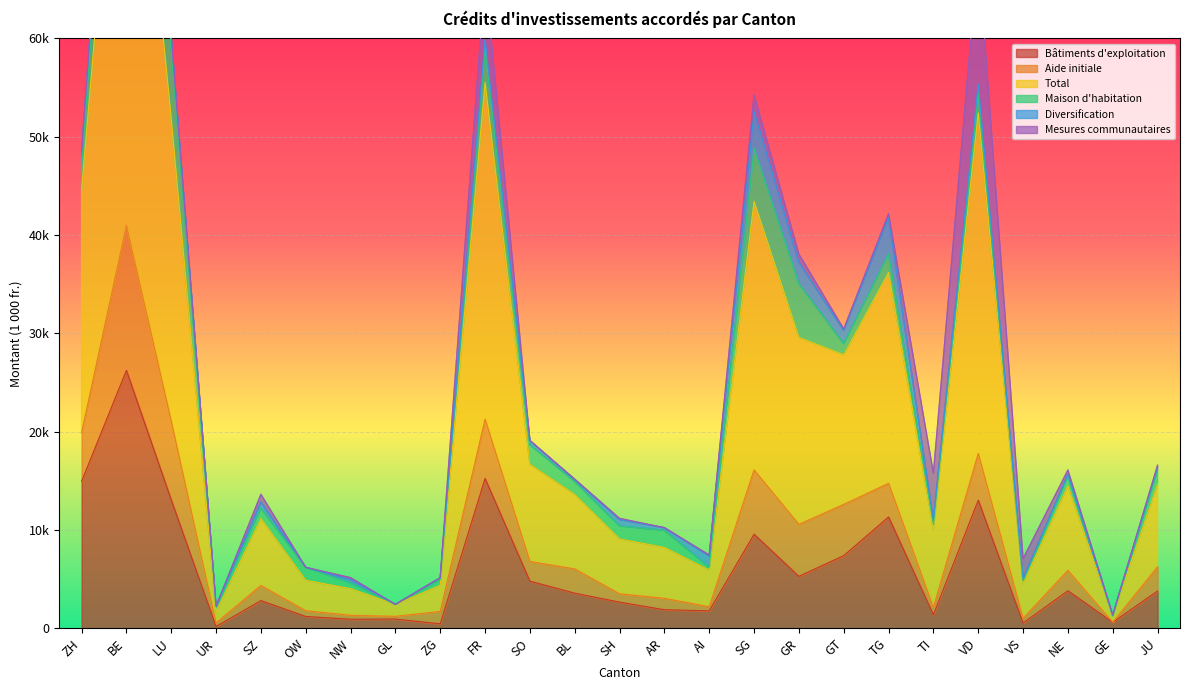

How many interior local valleys does the Diversification series have?

8